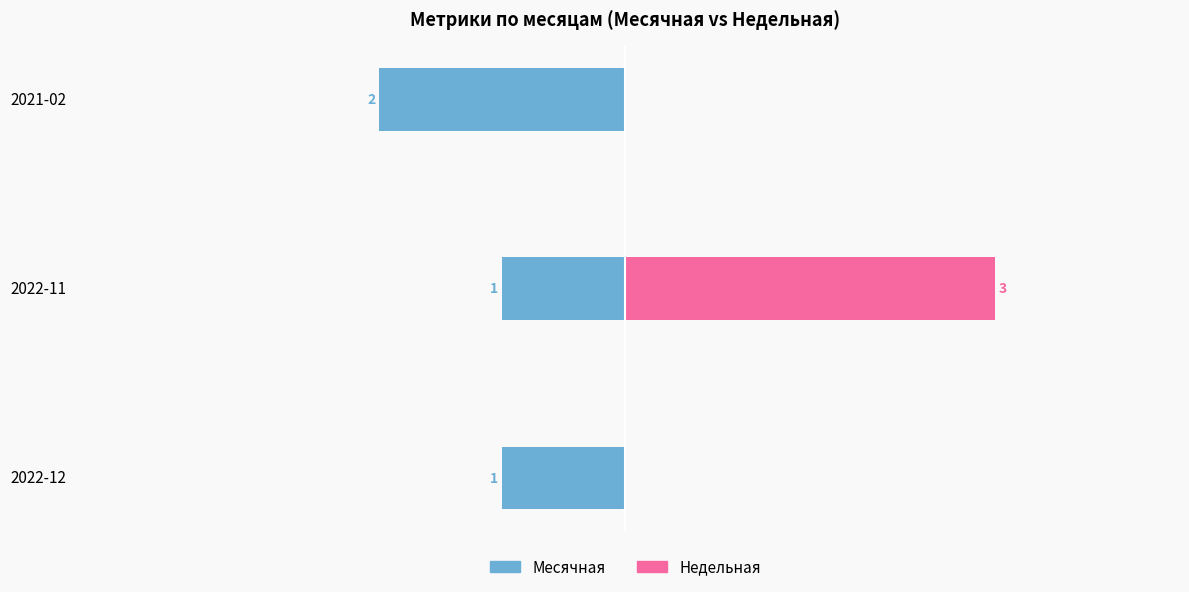

Read the Недельная value at 2022-11.

3